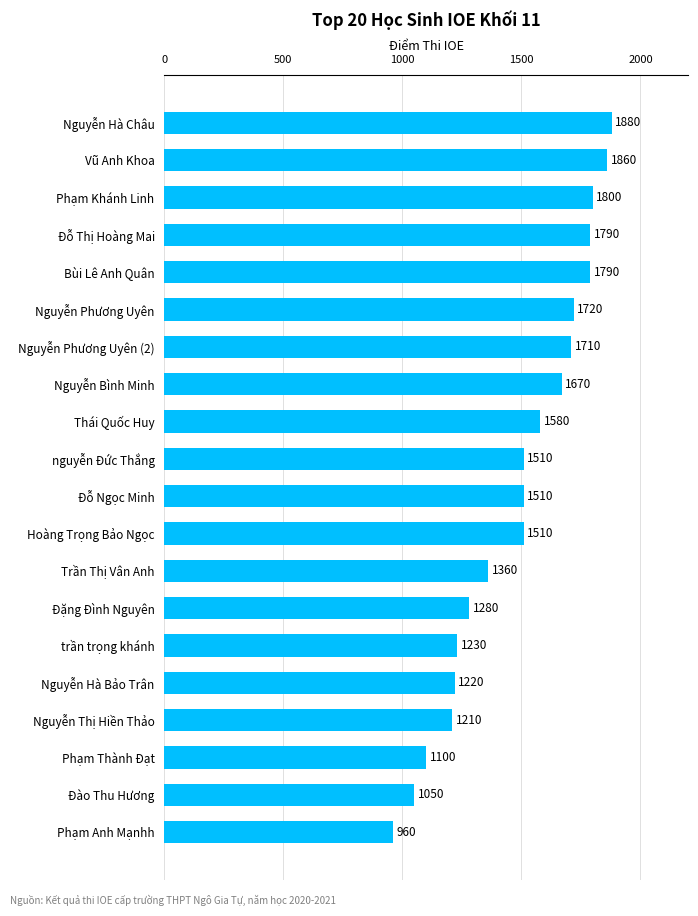

What is the minimum value shown in the chart?

960